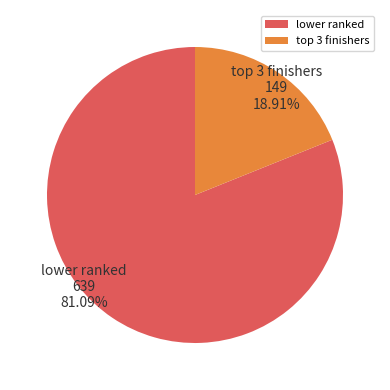

How many slices are in this pie chart?

2